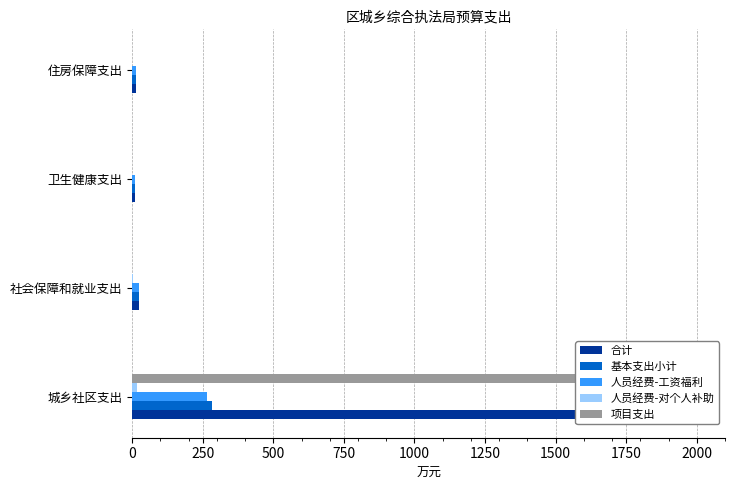

Is it true that 人员经费-对个人补助 equals 1.6 at 社会保障和就业支出?

True